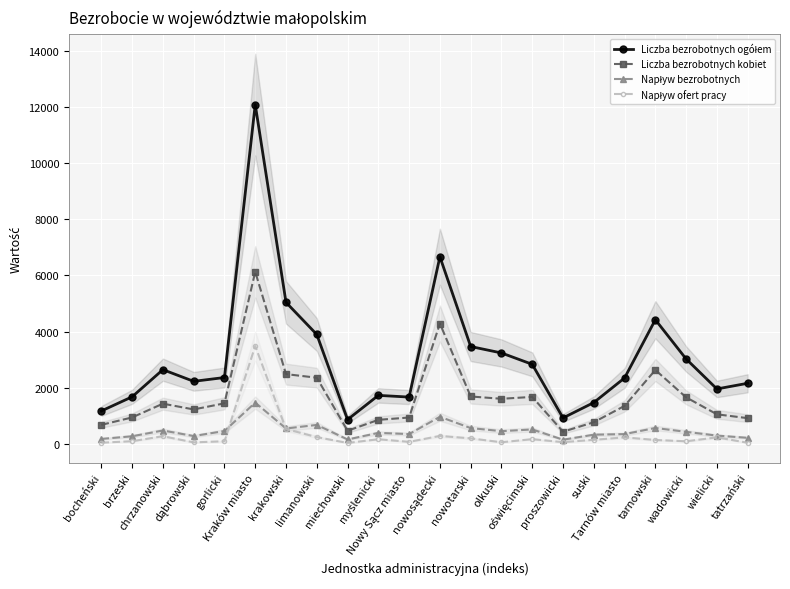

At which category does Liczba bezrobotnych kobiet reach its first local peak?

chrzanowski